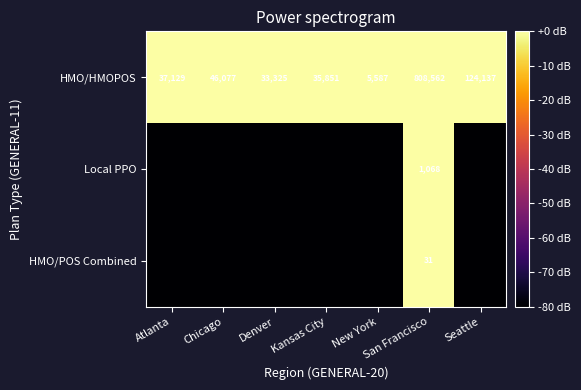

At which category is the sum across all series the highest?

San Francisco